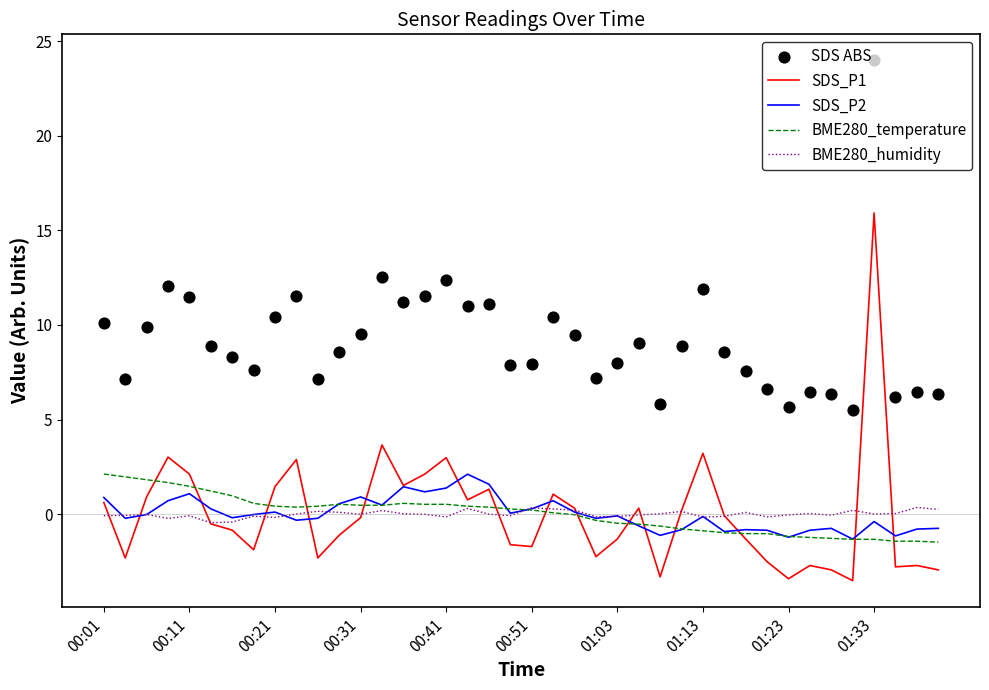

Which series contains the lowest Y value?

SDS_P1